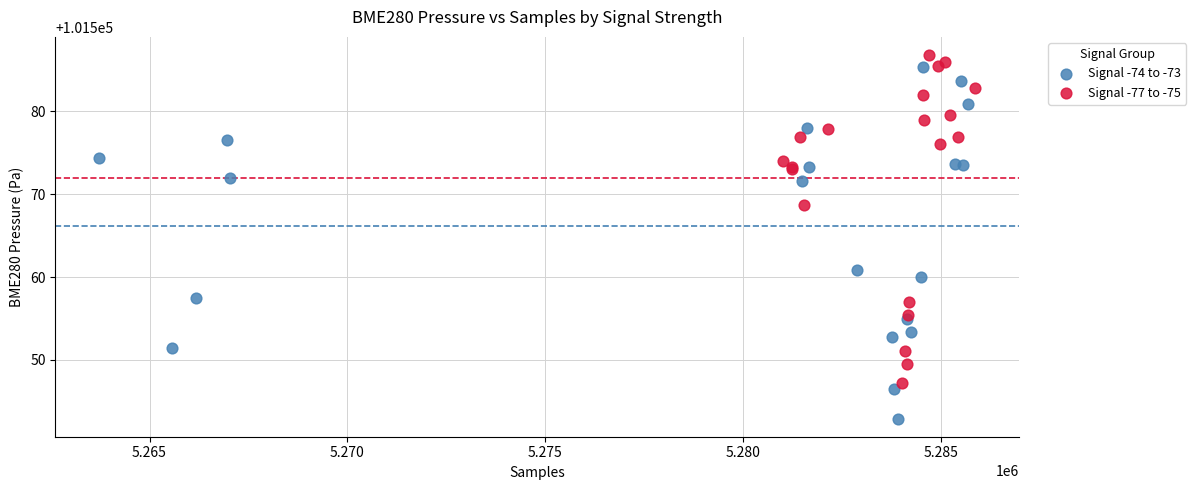

Which series contains the lowest Y value?

Signal -74 to -73